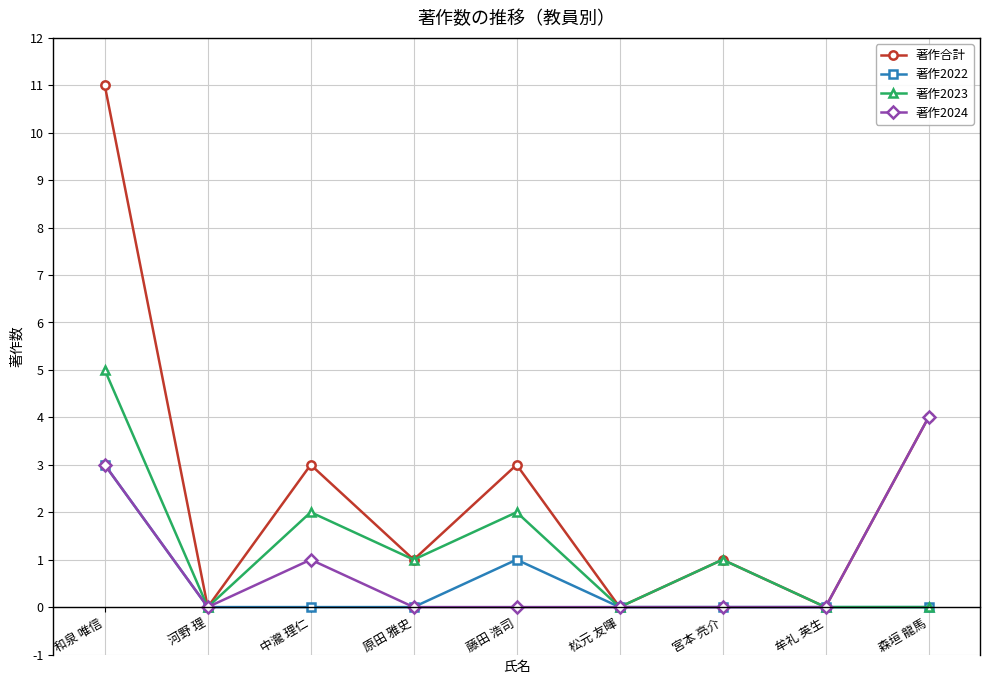

Which series has the widest spread of values?

著作合計